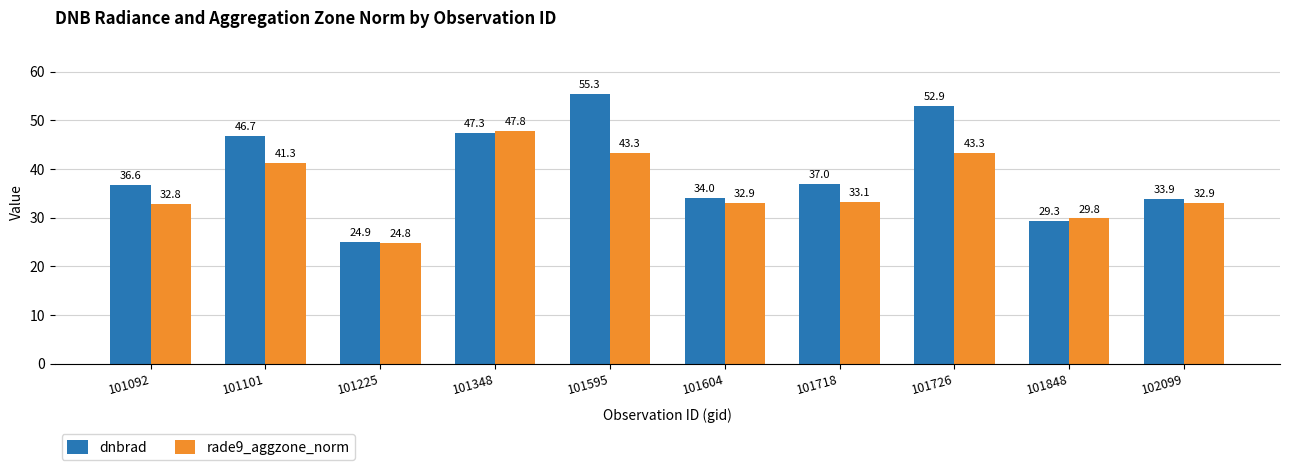

List the series in order of their peak value, lowest first.

rade9_aggzone_norm, dnbrad